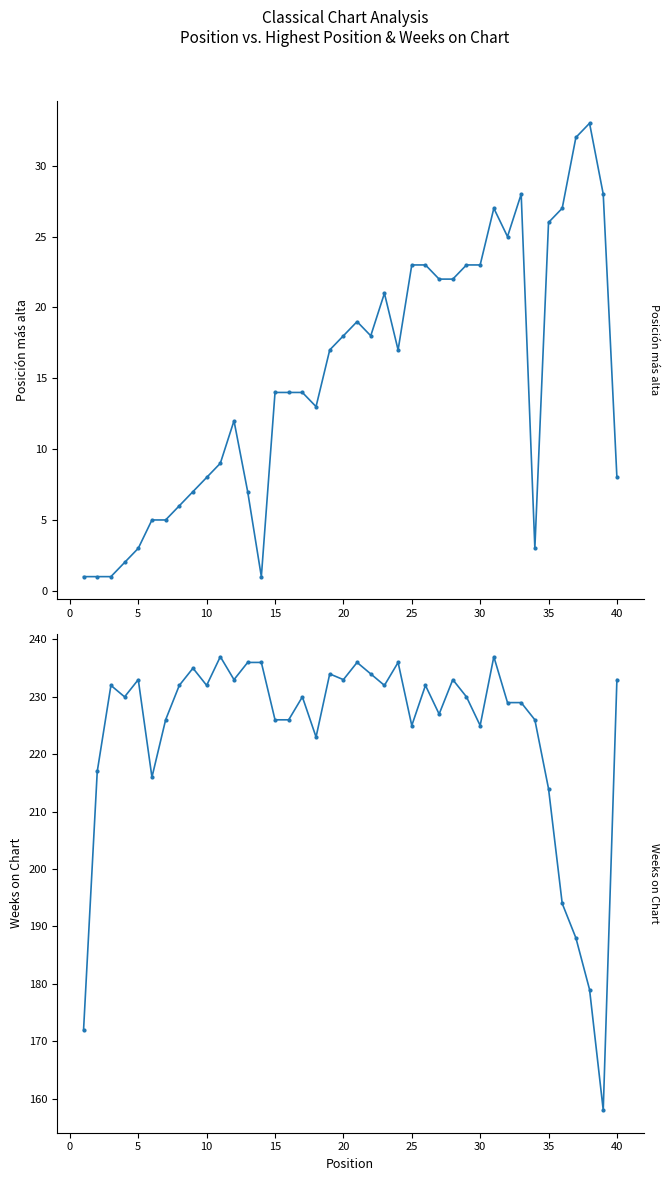

Rank the series at 25 from highest to lowest value.

Weeks on Chart, Posición más alta